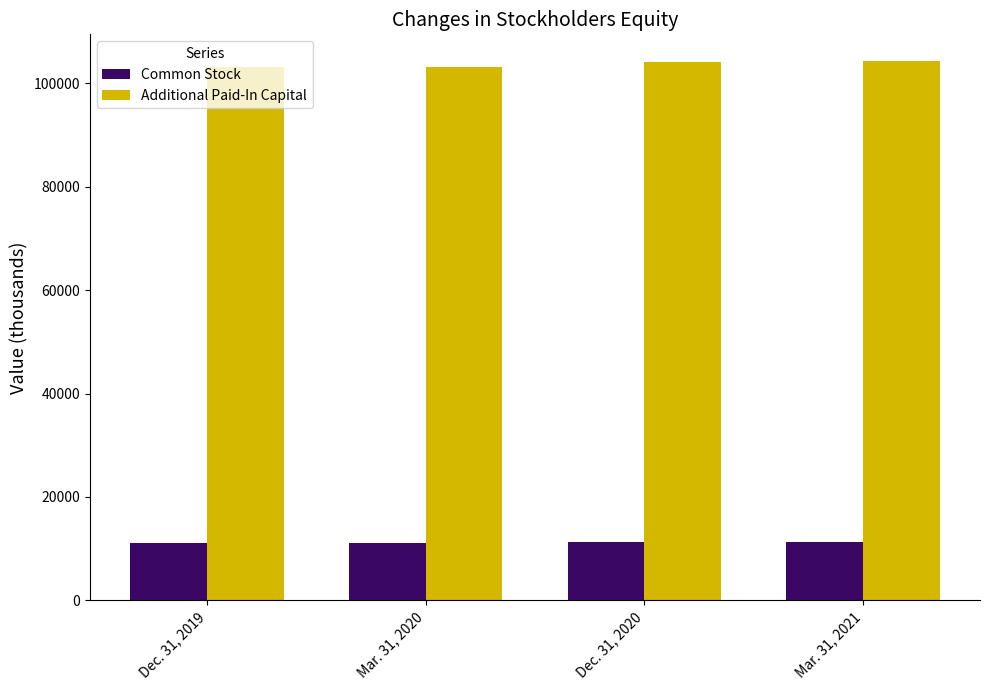

What is the label of the 2nd bar from the left?

Mar. 31, 2020